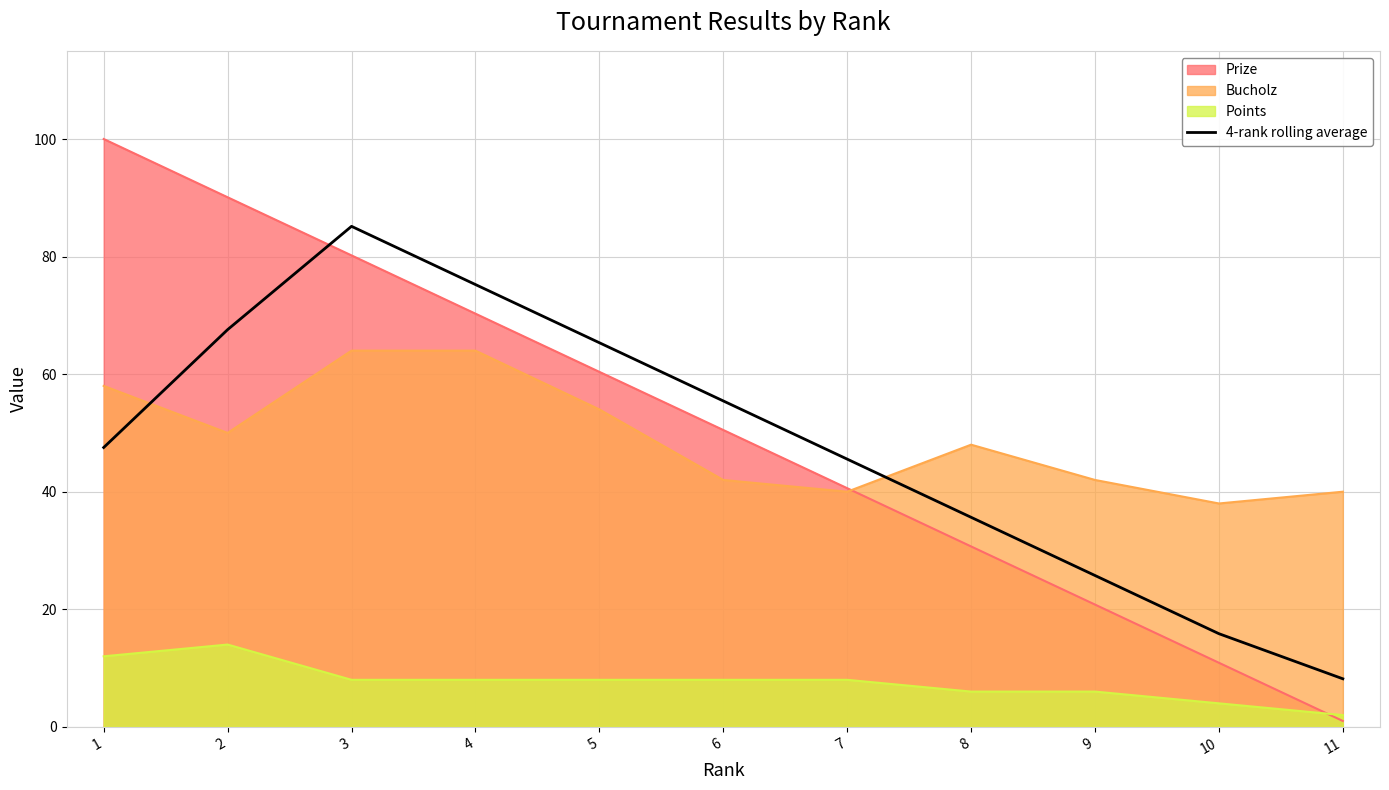

How many lines are shown in the chart?

4